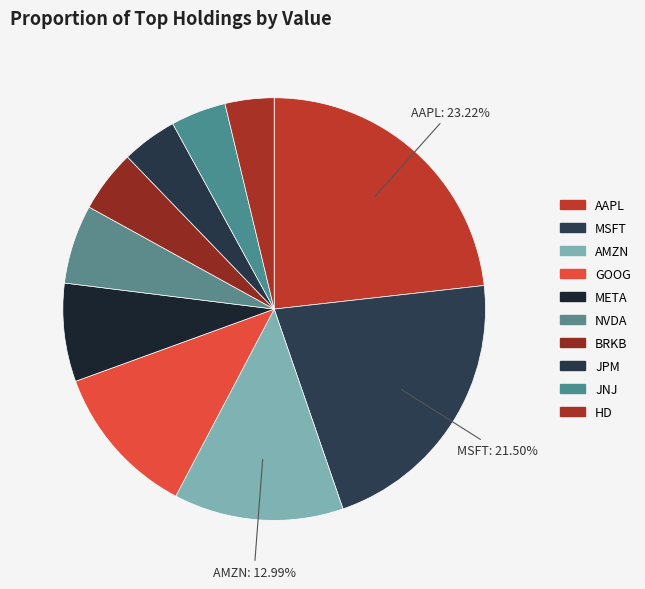

To the nearest percent, what is the difference between the largest and smallest slice percentages?

19%